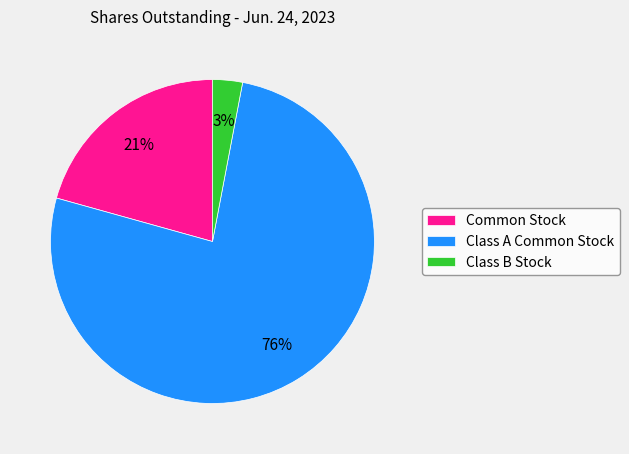

Combined, do Class A Common Stock and Class B Stock account for over 50%?

Yes